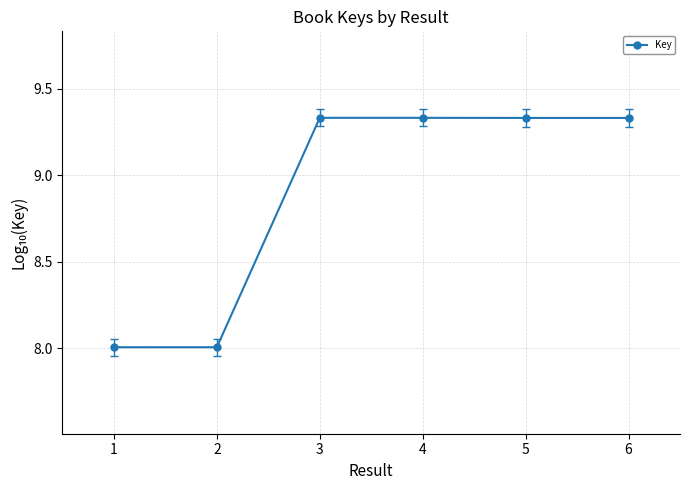

What is the ratio of the value at 1 to the value at 5?

0.9